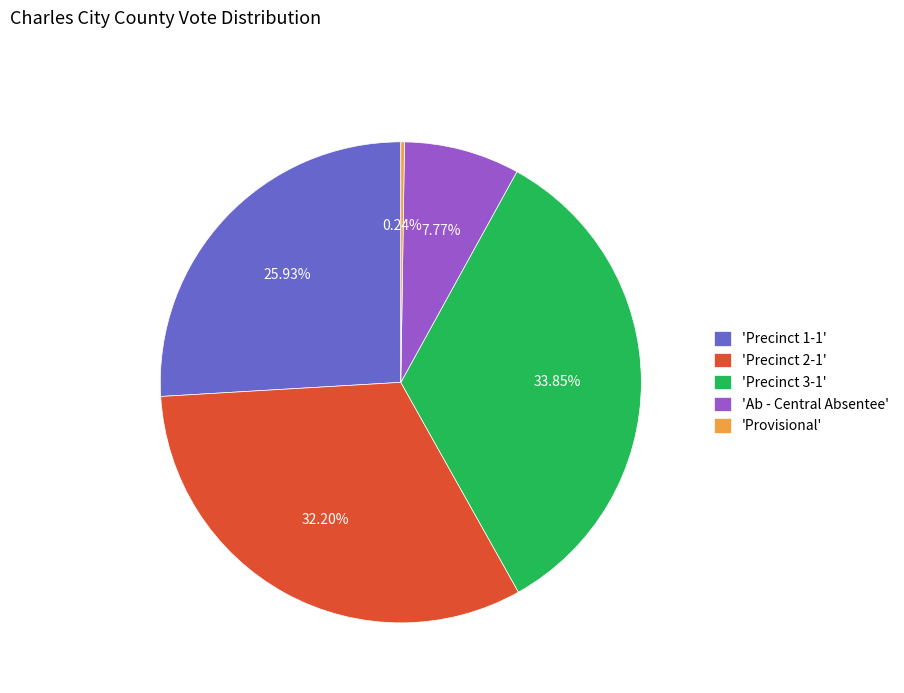

To the nearest percent, what is the average slice percentage?

20%